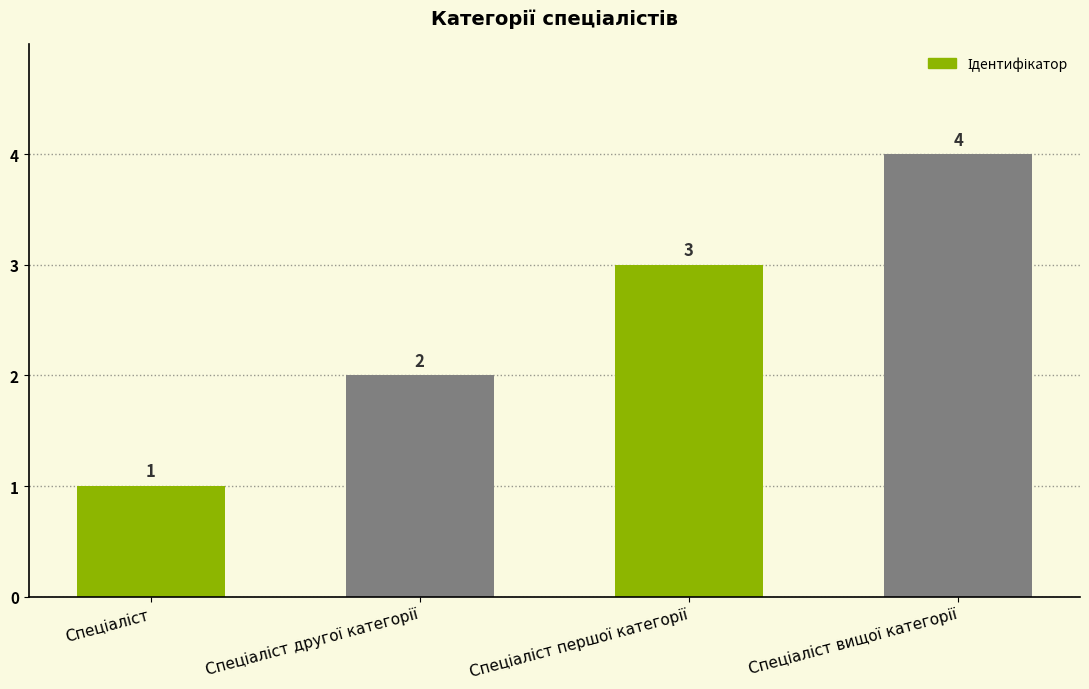

What is the maximum value shown in the chart?

4